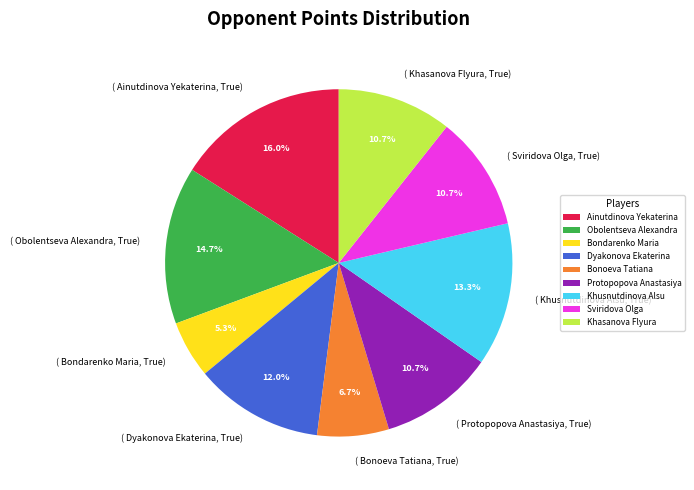

Is Bonoeva Tatiana the majority of the pie?

No